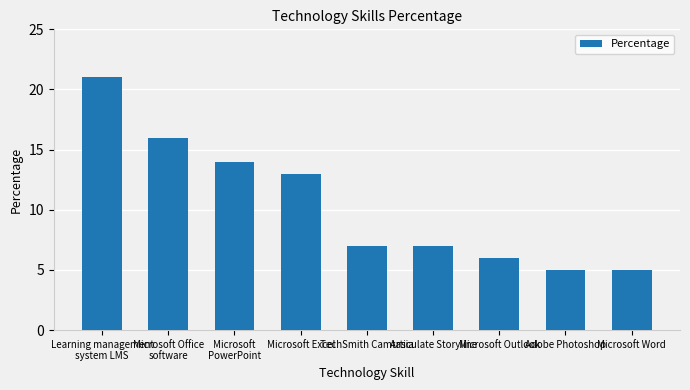

Is it true that the value at TechSmith Camtasia is 7?

True